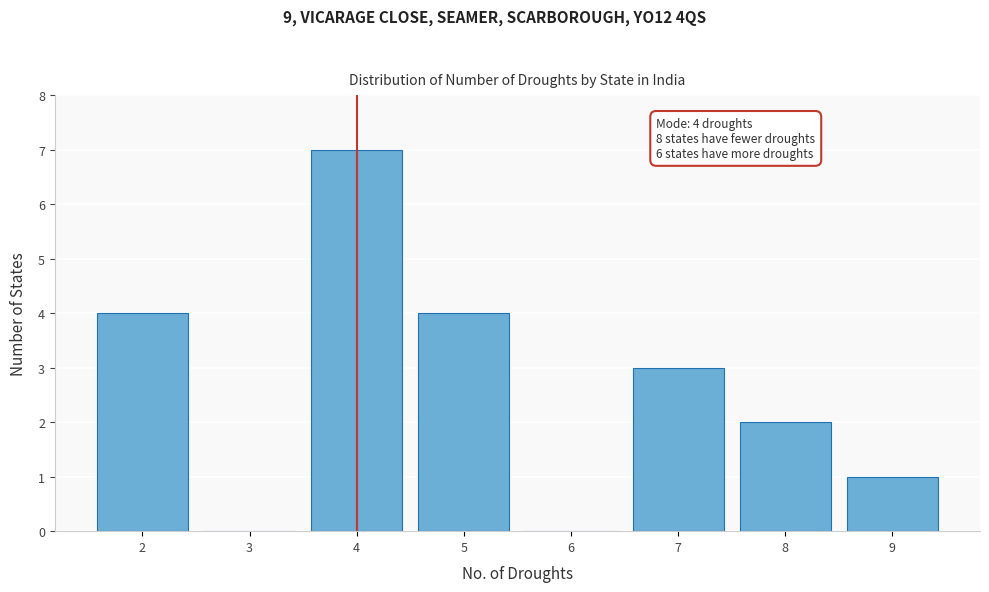

Reading left to right, list all the values displayed in this chart.

2=4	3=0	4=7	5=4	6=0	7=3	8=2	9=1